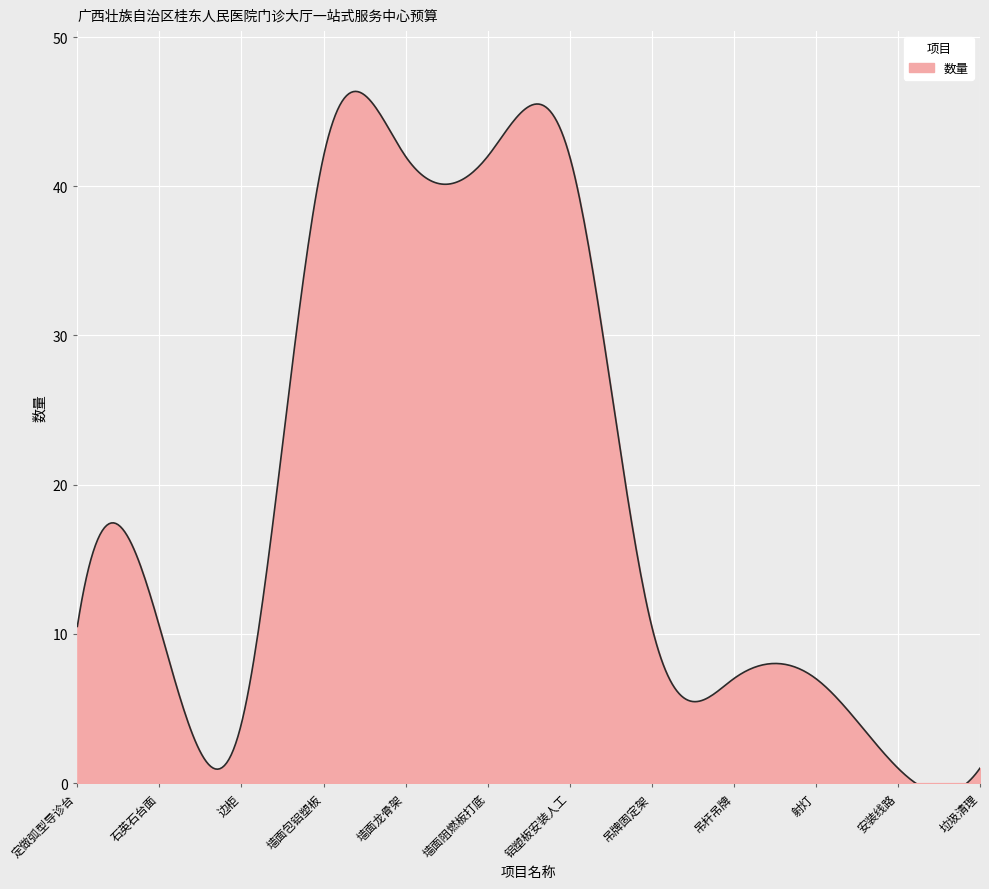

How many categories are shown in the chart?

12